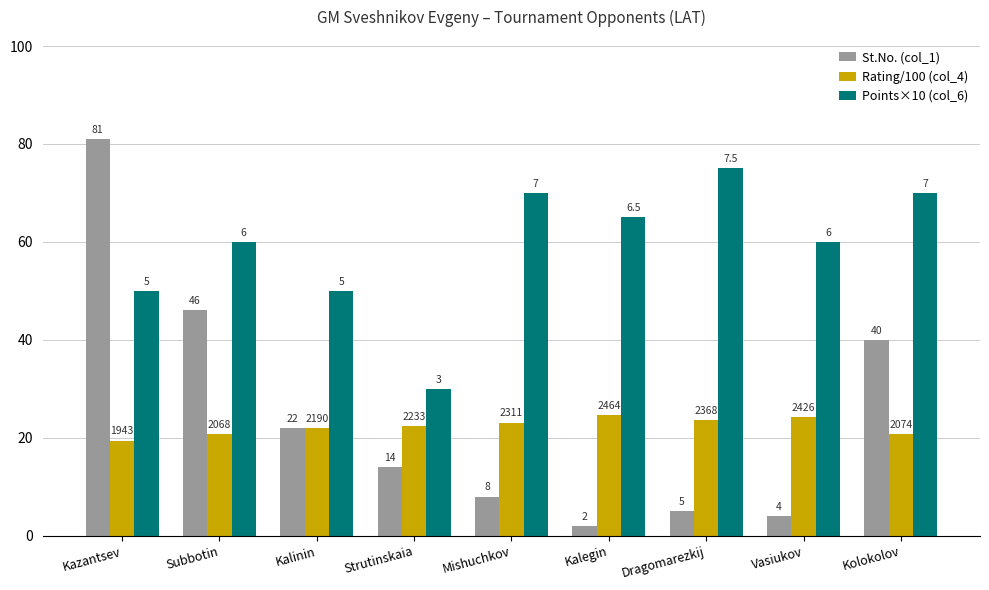

What is the label of the 5th bar from the right?

Mishuchkov